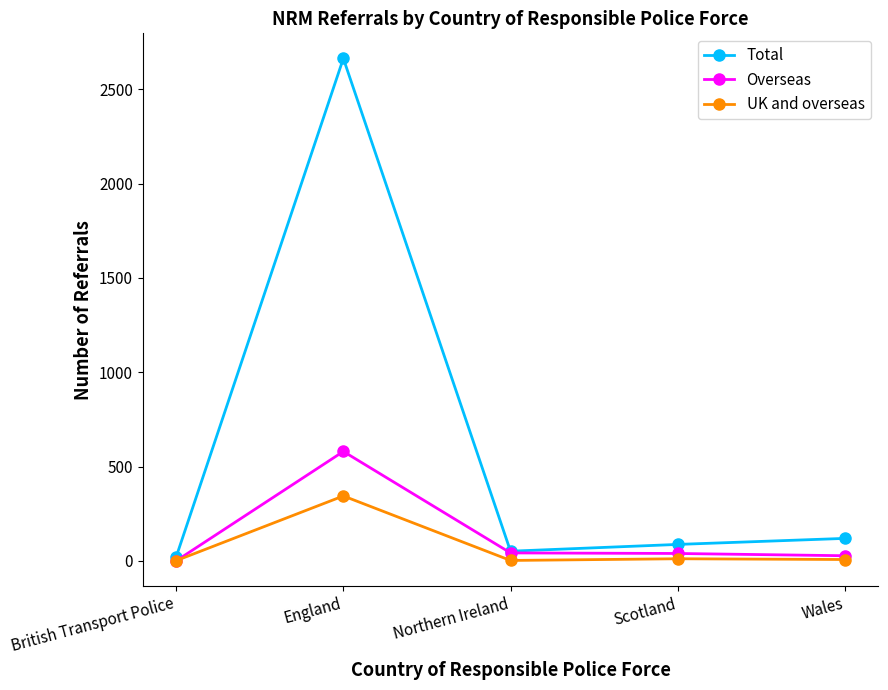

True or false: Overseas has more than 2 interior local peaks.

False